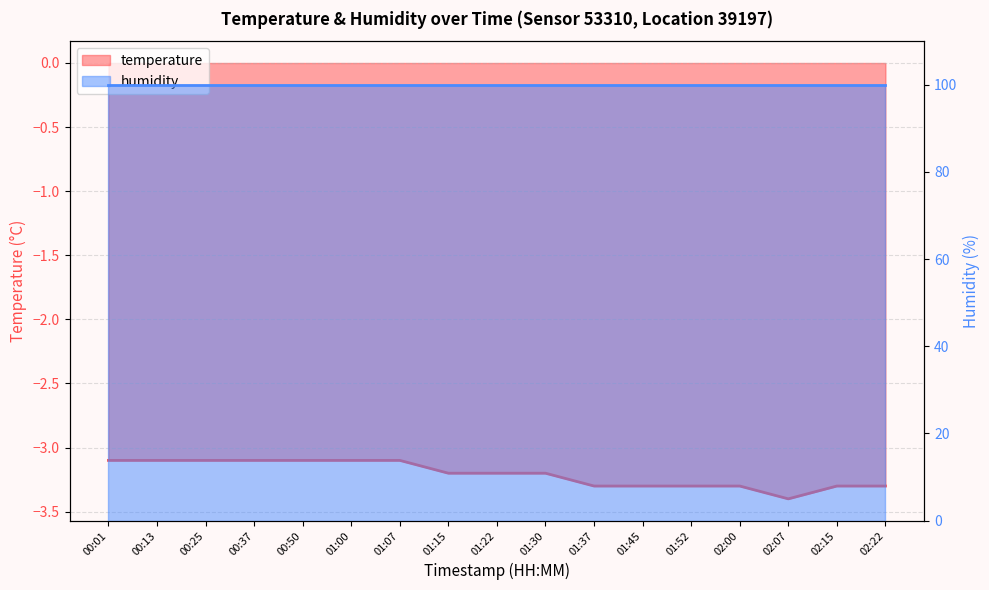

Is it true that the value at 02:22 is -1.3?

False